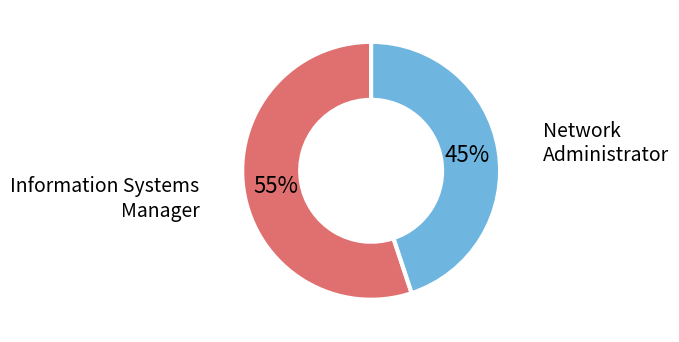

To the nearest percent, what is the average slice percentage?

50%